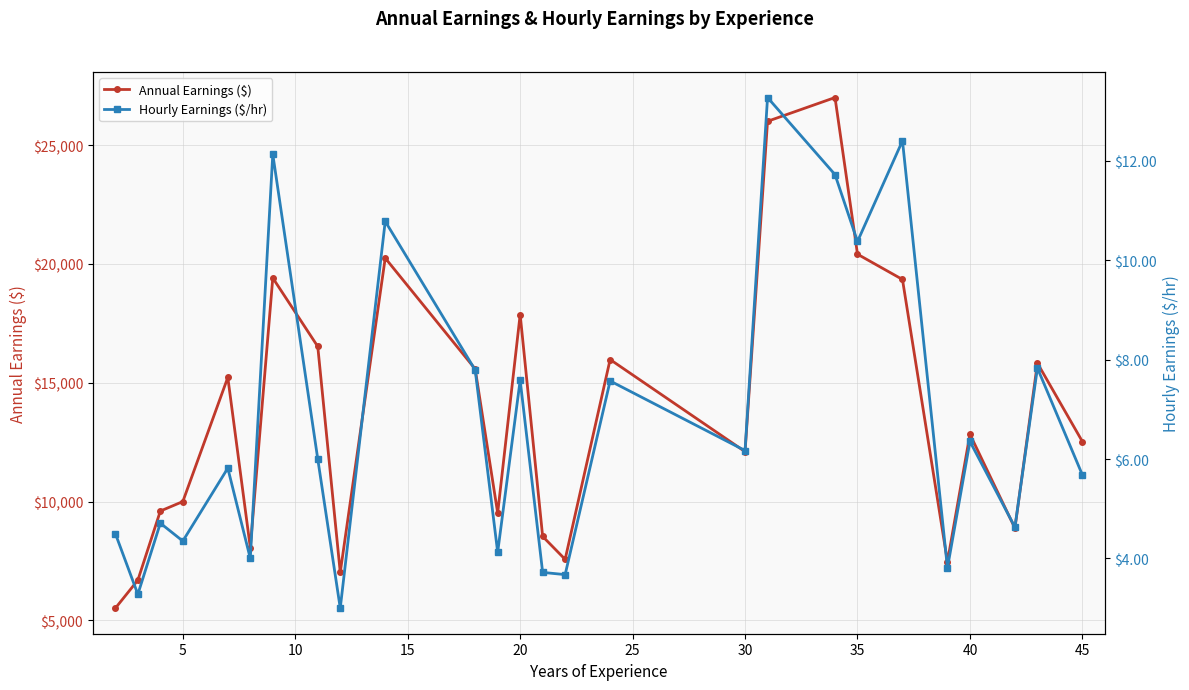

What is the minimum value for Annual Earnings ($)?

5512.5